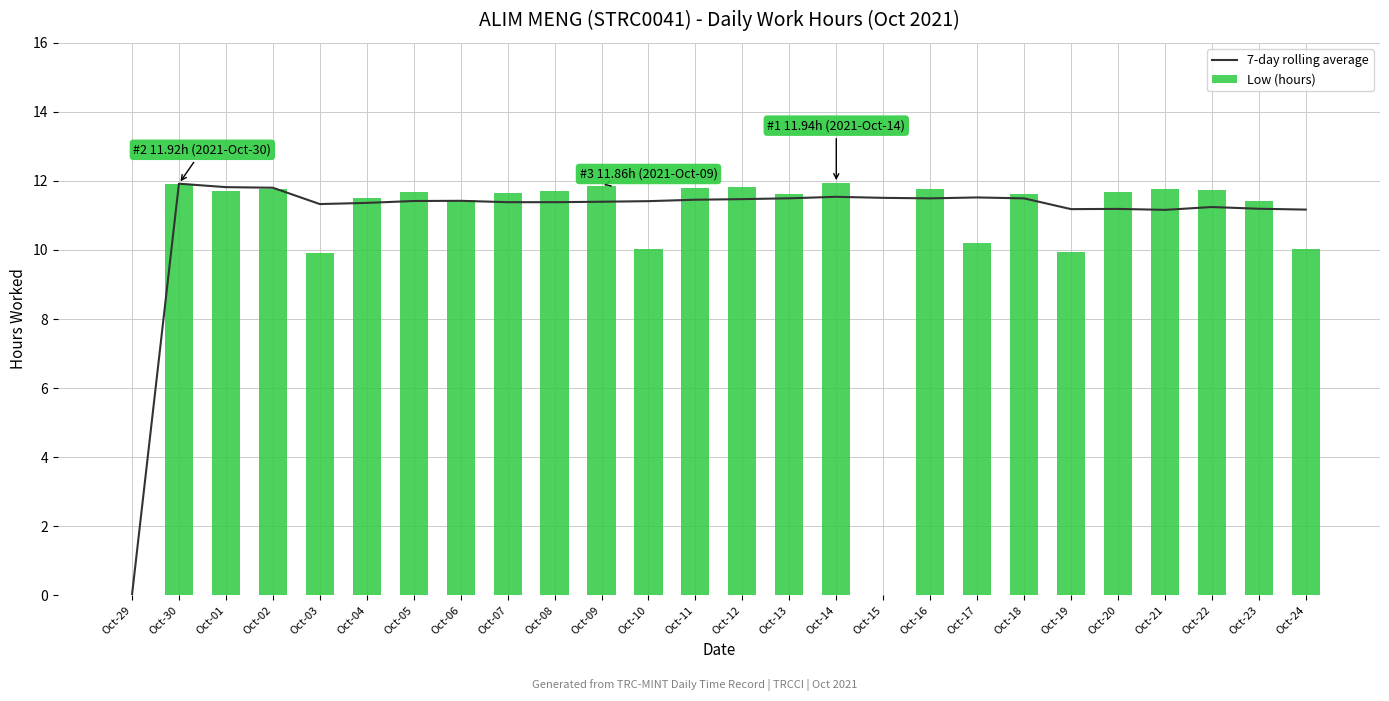

Is it true that 7-day rolling average equals 16.4 at Oct-02?

False